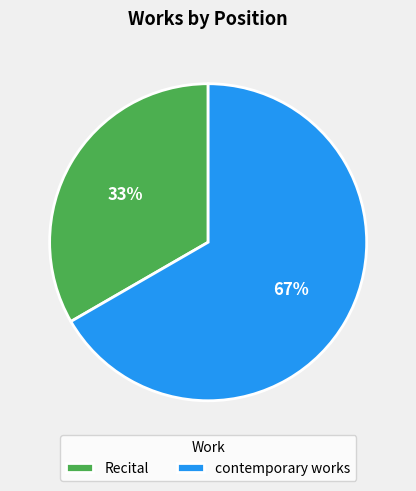

What percentage is the contemporary works slice, to the nearest percent?

67%